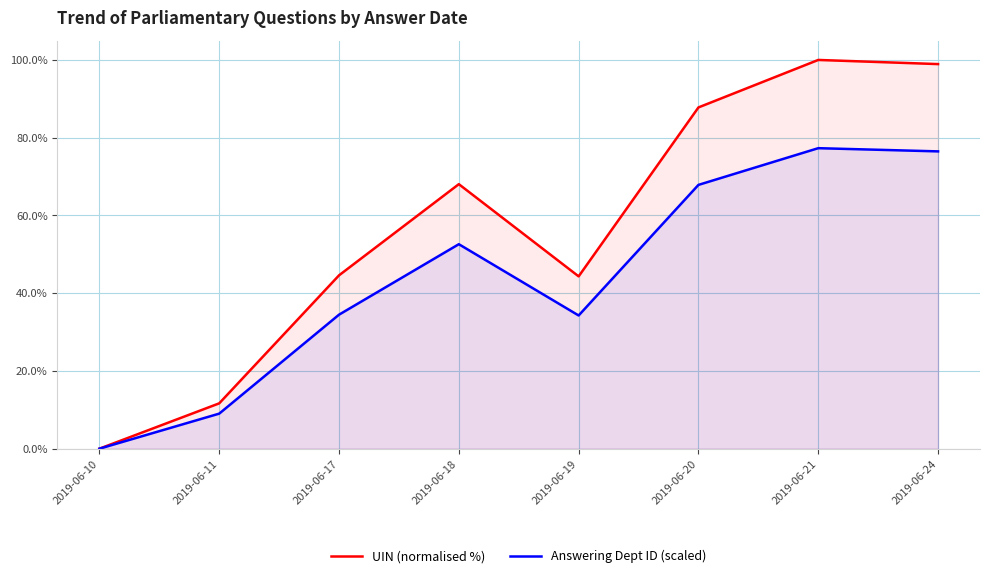

Reading right to left, what are all the values shown in this chart?

UIN (normalised %): 2019-06-24=98.9	2019-06-21=100.0	2019-06-20=87.8	2019-06-19=44.3	2019-06-18=68.0	2019-06-17=44.6	2019-06-11=11.7	2019-06-10=0.0
Answering Dept ID (scaled): 2019-06-24=76.5	2019-06-21=77.3	2019-06-20=67.9	2019-06-19=34.3	2019-06-18=52.6	2019-06-17=34.5	2019-06-11=9.0	2019-06-10=0.0